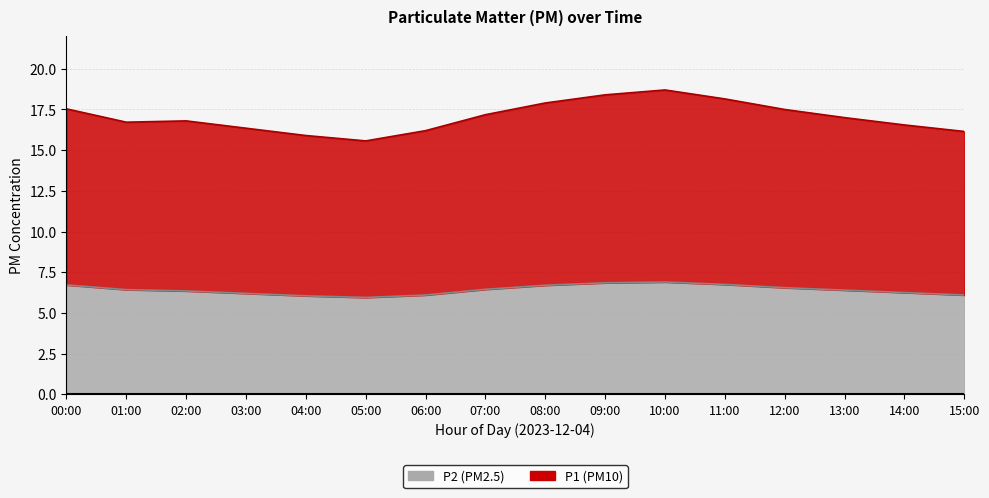

What value does the P1 series have at 13:00?

17.0